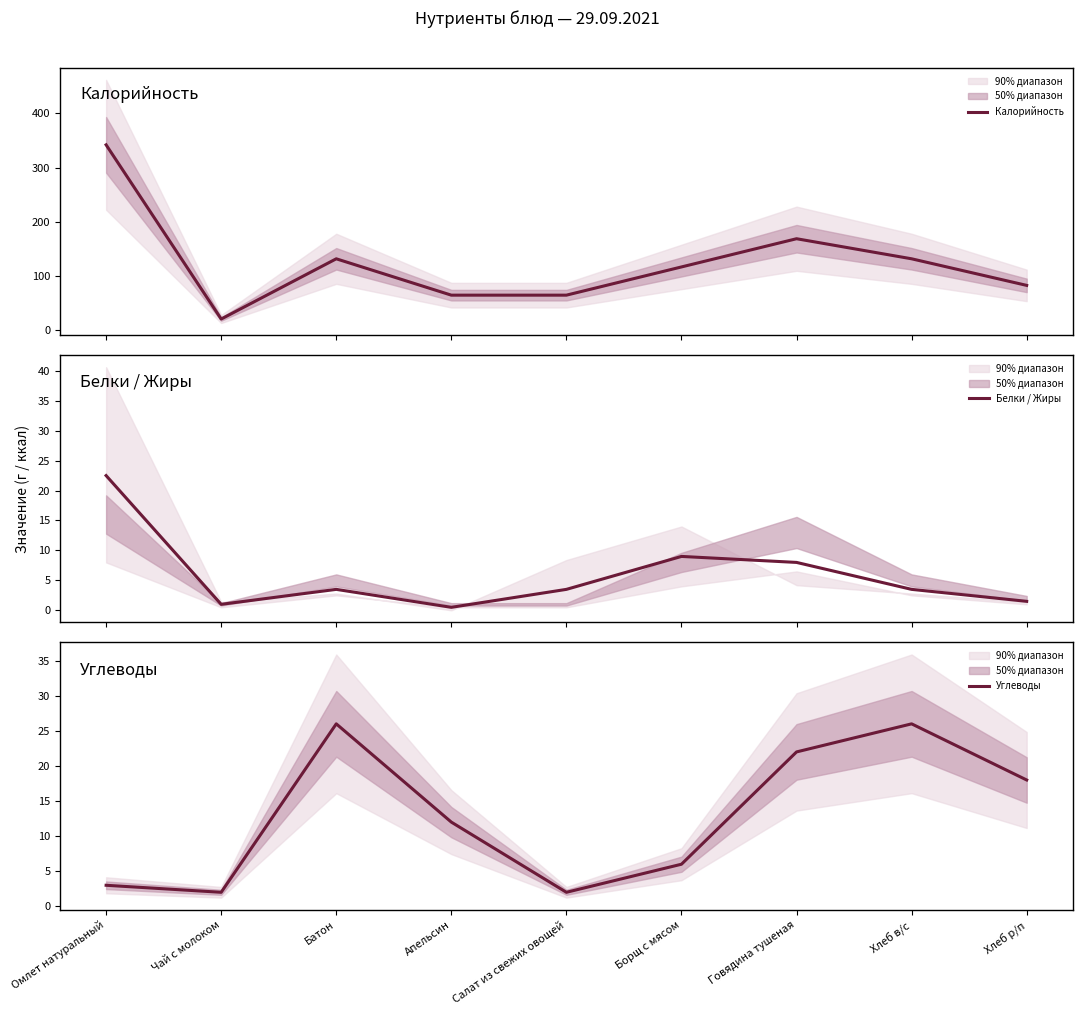

How many interior local peaks does the Углеводы series have?

2